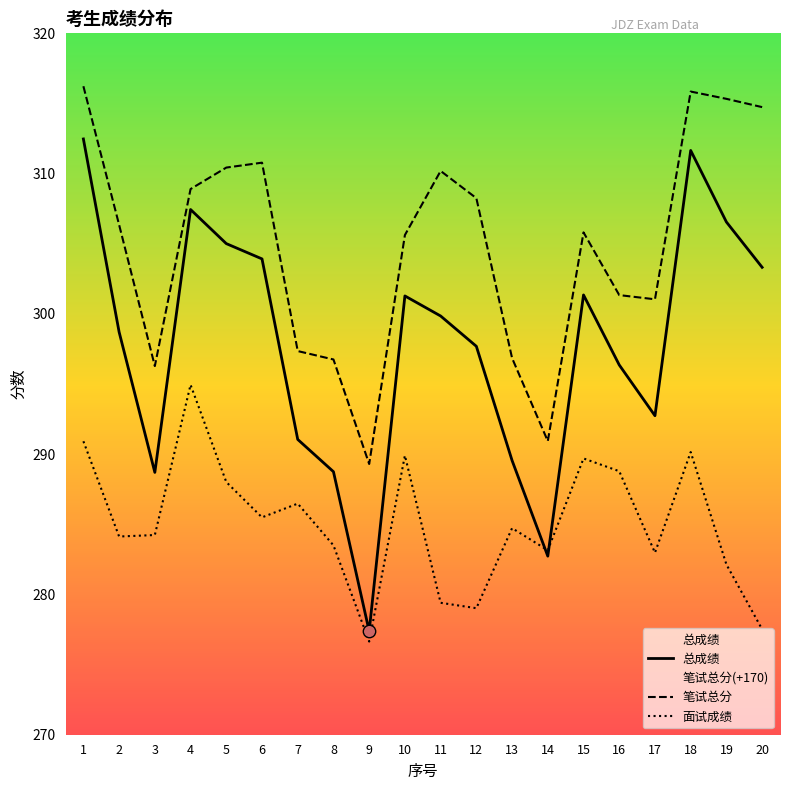

Which series has the largest Y range (max minus min)?

总成绩